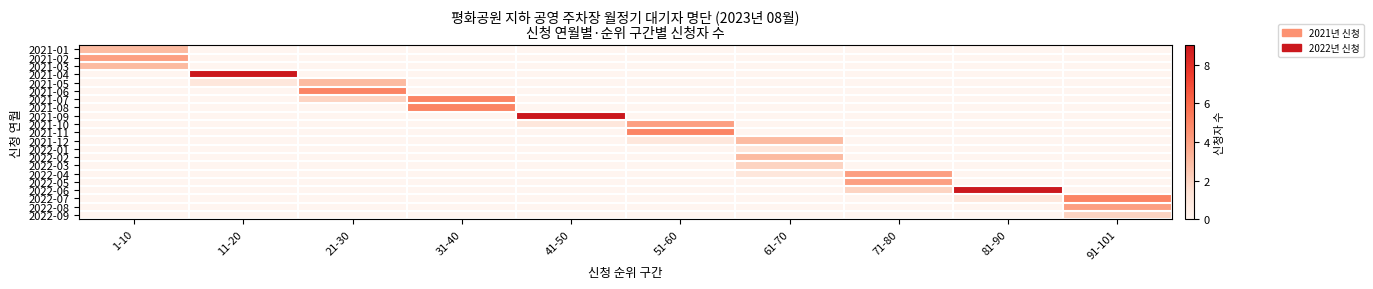

Which series has the largest total across all categories?

2022-06